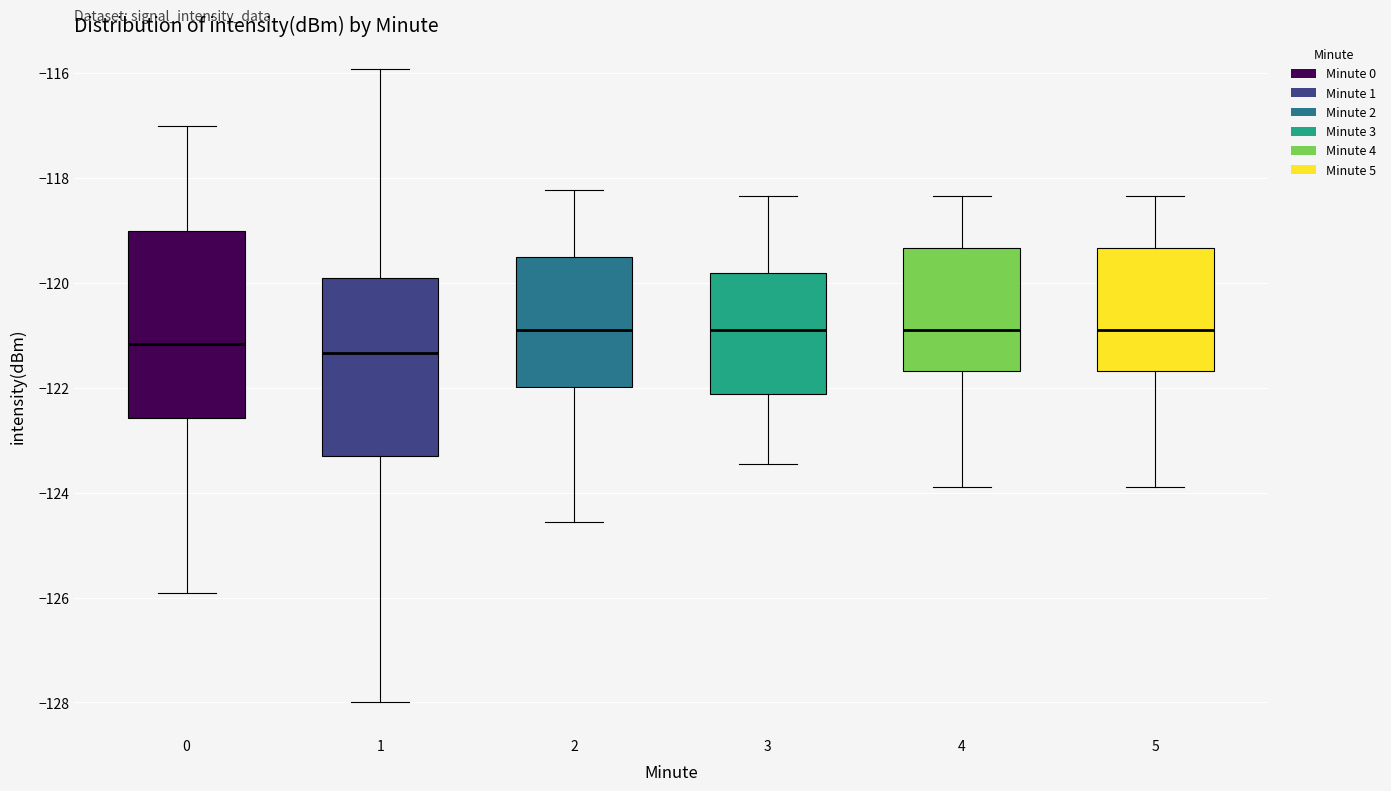

Where does the lower whisker of the box at x = 0 end on the y-axis? The values are not printed on the chart, so give them approximately, as read against the axis.

-126.0